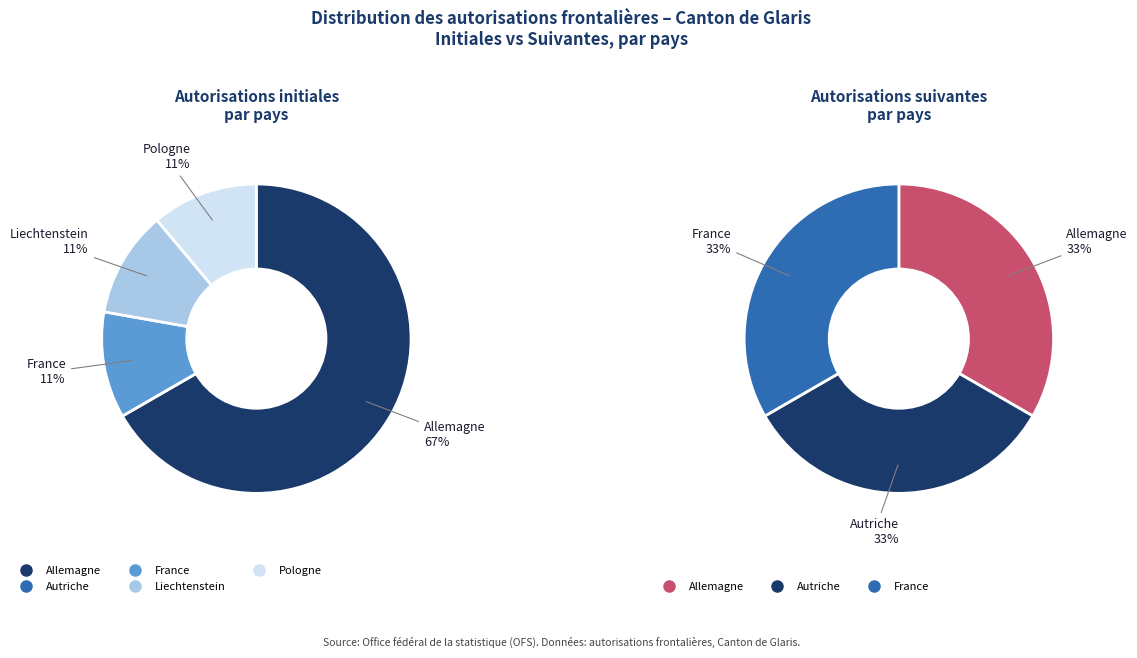

What portion of the pie excludes Autriche?

100.0%